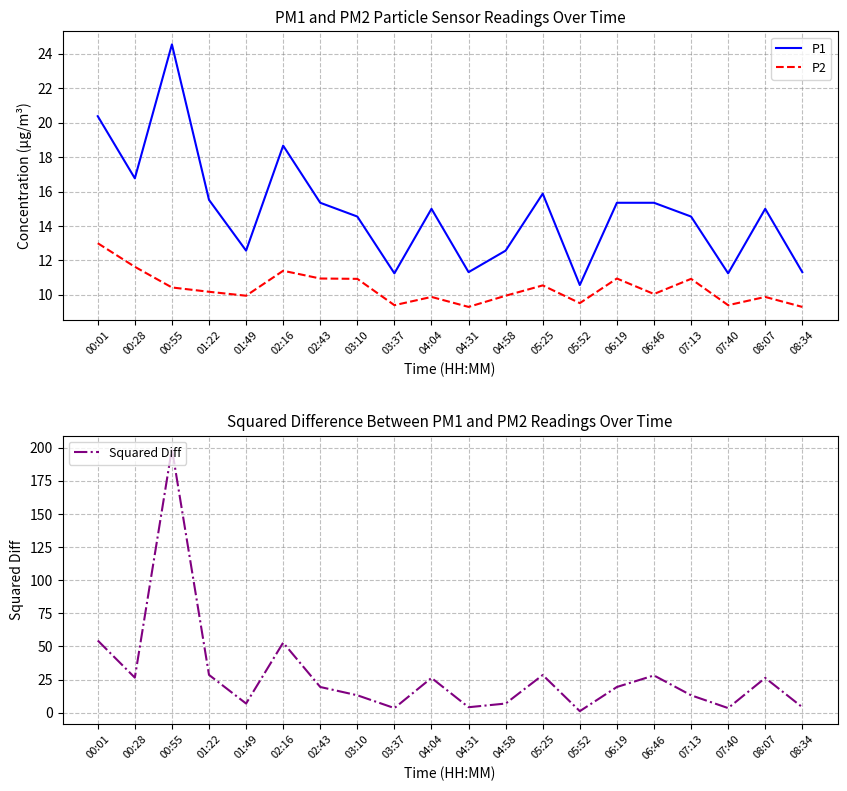

Reading left to right, list all the values displayed in this chart.

P1: 20.4	16.8	24.6	15.5	12.6	18.7	15.3	14.6	11.2	15.0	11.3	12.6	15.9	10.6	15.3	15.3	14.6	11.2	15.0	11.3
P2: 13.0	11.6	10.4	10.2	9.9	11.4	10.9	10.9	9.4	9.9	9.3	9.9	10.6	9.5	10.9	10.1	10.9	9.4	9.9	9.3
Squared Diff: 54.5	26.4	199.4	28.5	6.9	52.9	19.4	13.1	3.4	26.2	4.1	6.9	28.4	1.1	19.4	28.1	13.1	3.4	26.2	4.1